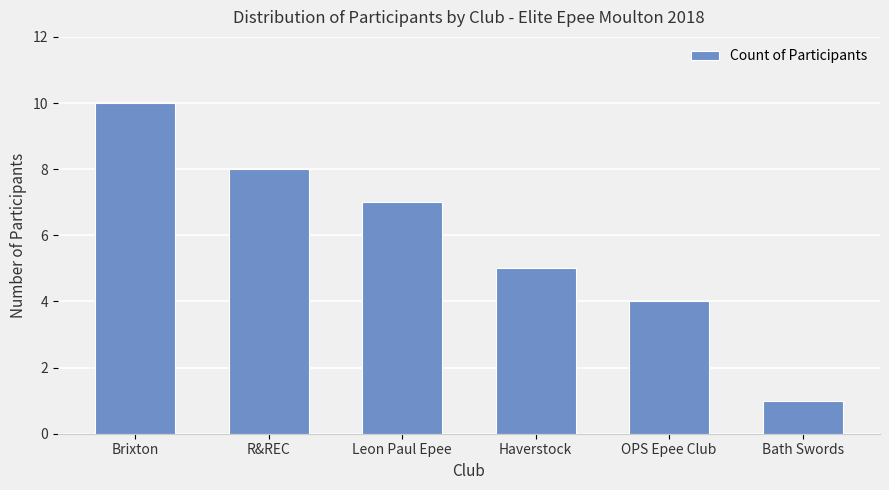

List the labels in order of value, smallest first.

Bath Swords, OPS Epee Club, Haverstock, Leon Paul Epee, R&REC, Brixton